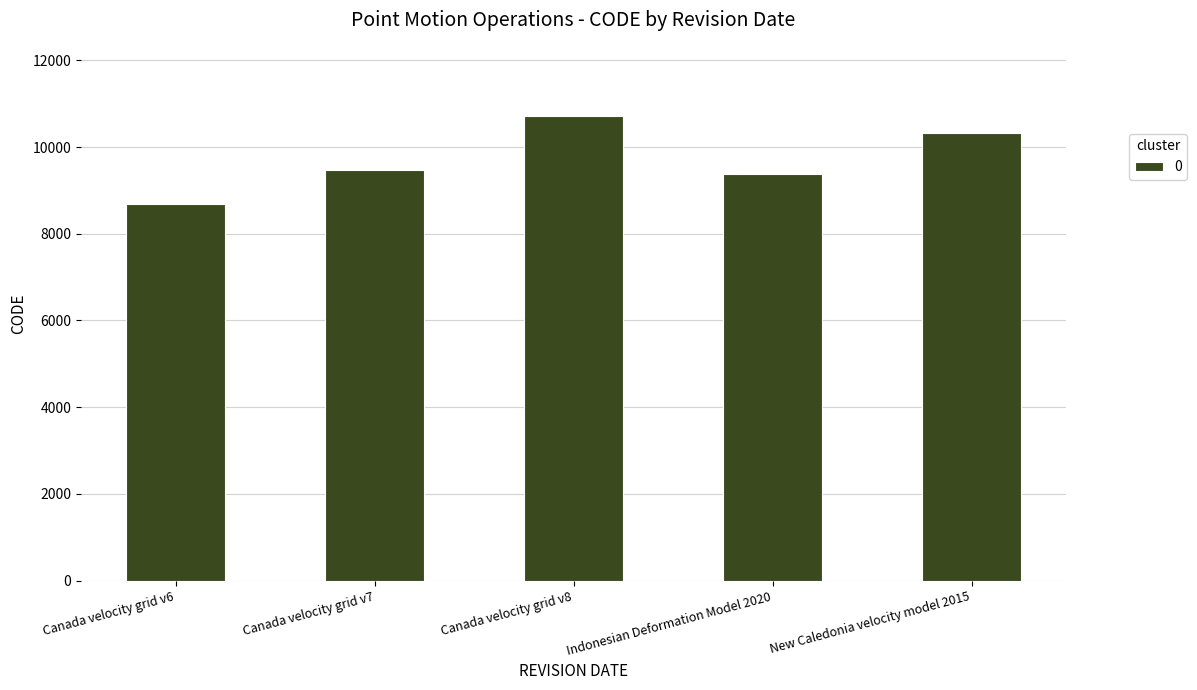

True or false: the data shows 10323 at New Caledonia velocity model 2015.

True